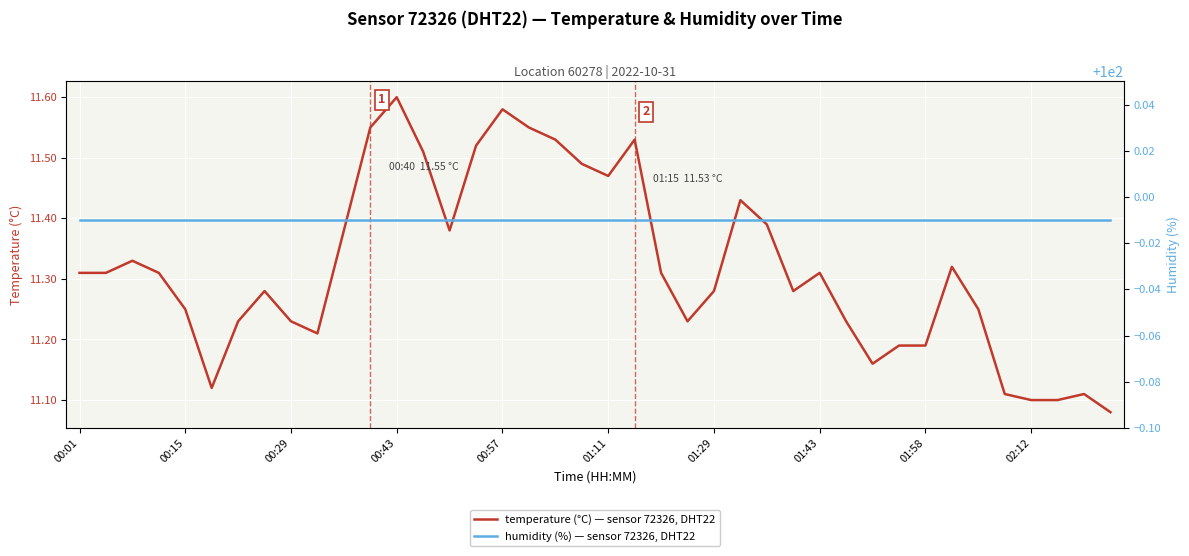

Is it true that temperature (°C) — sensor 72326, DHT22 equals 15.7 at 02:12?

False